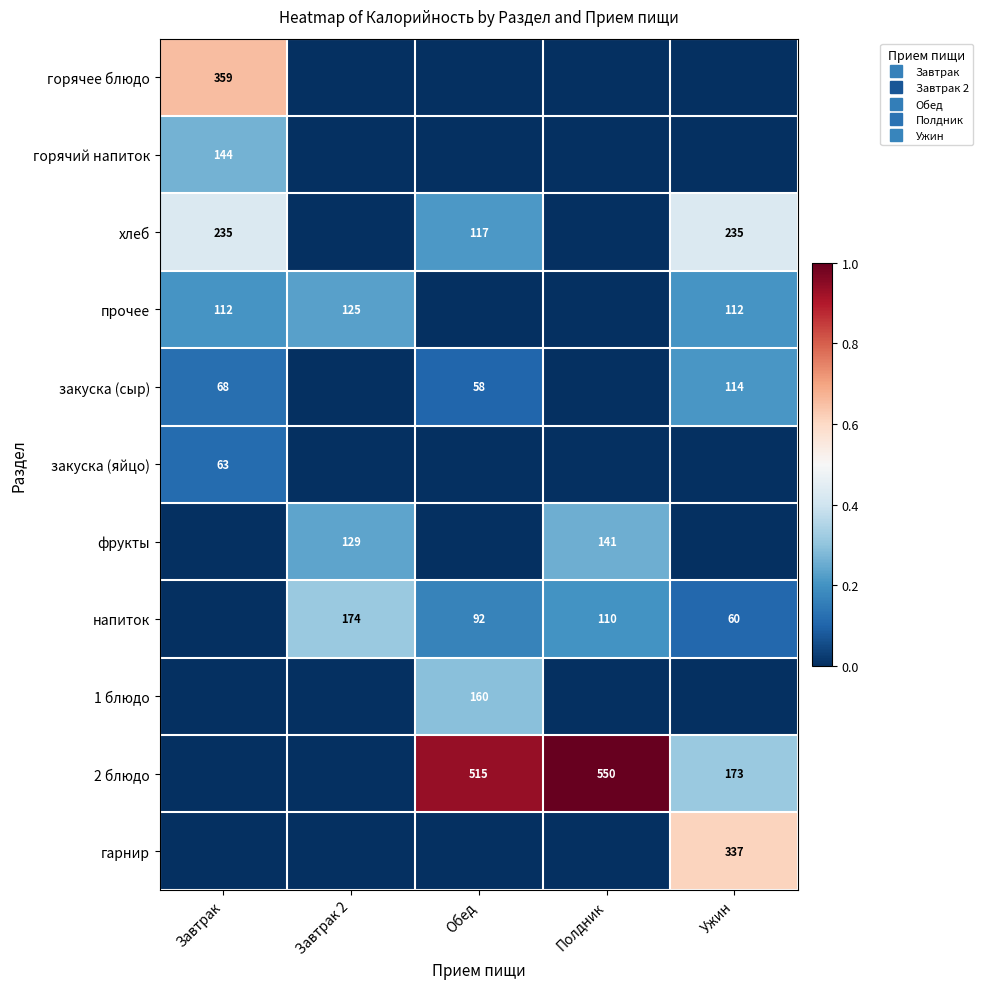

List the series in order of their peak value, highest first.

2 блюдо, горячее блюдо, гарнир, хлеб, напиток, 1 блюдо, горячий напиток, фрукты, прочее, закуска (сыр), закуска (яйцо)